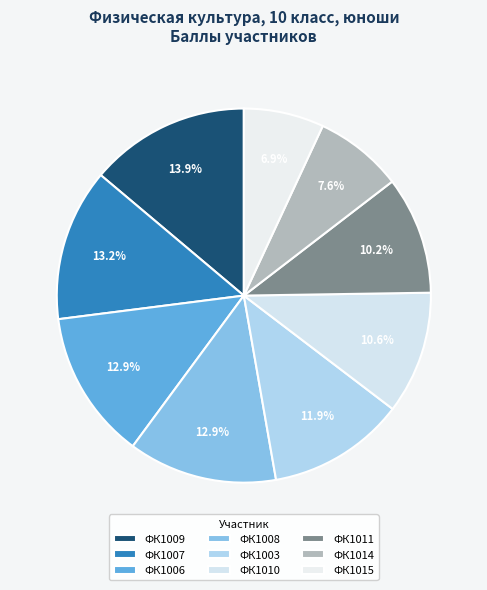

What percentage is the ФК1003 slice, to the nearest percent?

12%